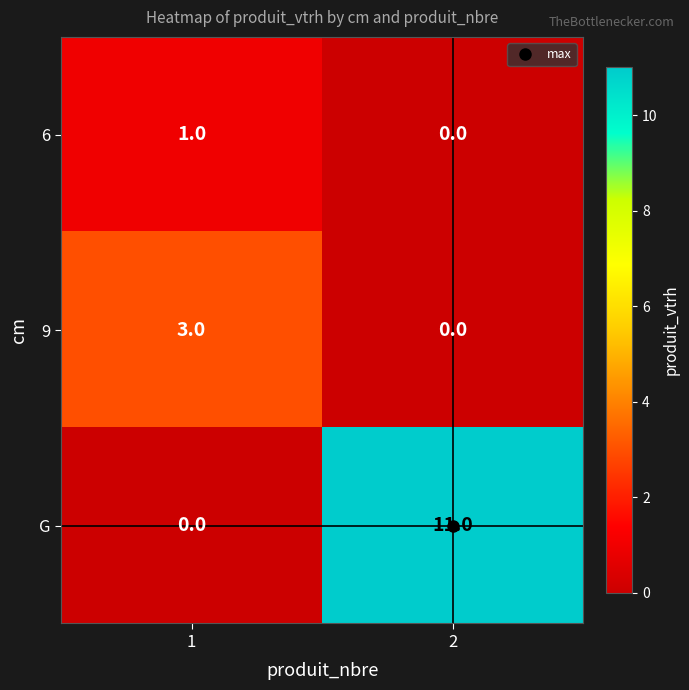

The value of G at 2 is 16. True or false?

False